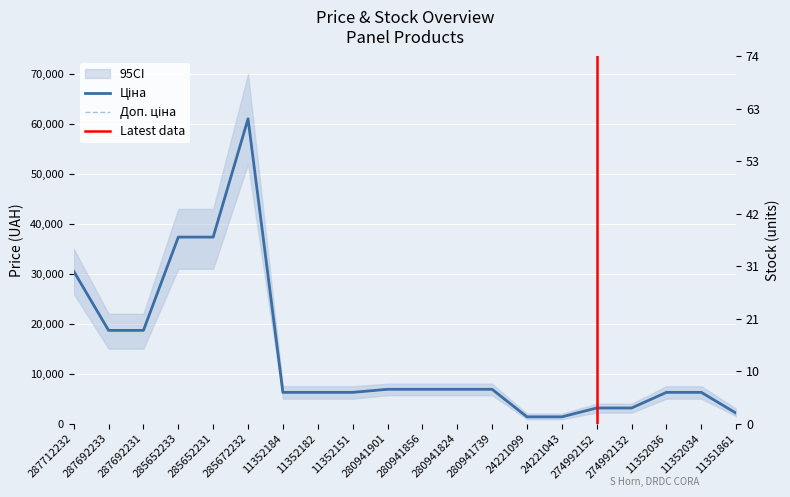

At which label does Ціна first exceed 6879?

287712232